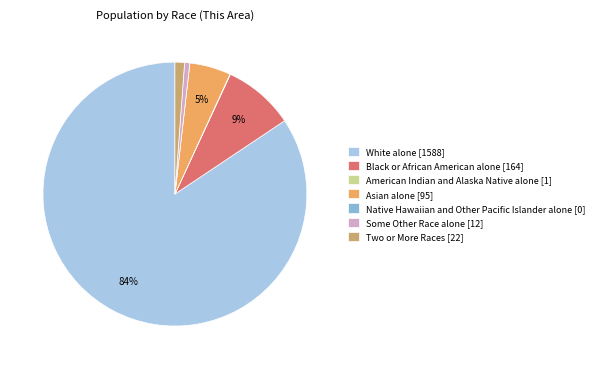

To the nearest percent, what portion does Two or More Races represent?

1%